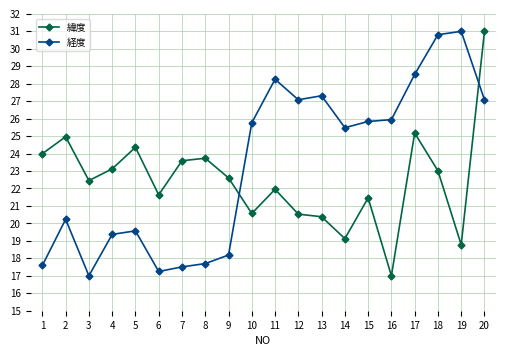

What is the maximum value for 経度?

31.0